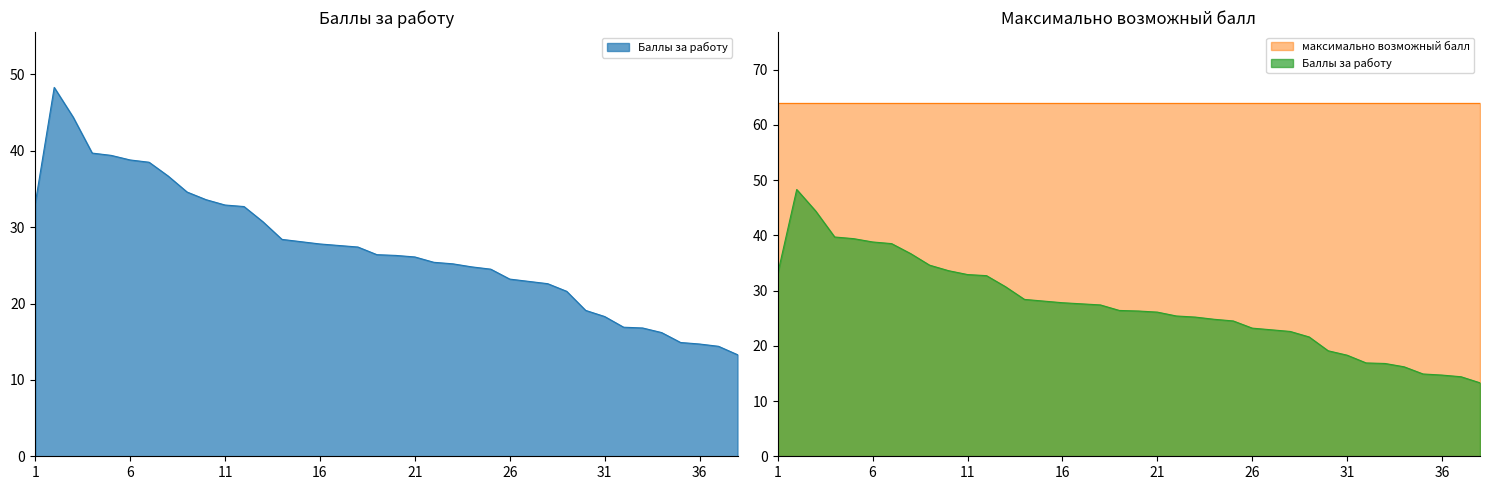

Reading left to right, transcribe all the data shown in this chart.

33.1	48.3	44.4	39.7	39.4	38.8	38.5	36.7	34.6	33.6	32.9	32.7	30.7	28.4	28.1	27.8	27.6	27.4	26.4	26.3	26.1	25.4	25.2	24.8	24.5	23.2	22.9	22.6	21.6	19.1	18.3	16.9	16.8	16.2	14.9	14.7	14.4	13.3